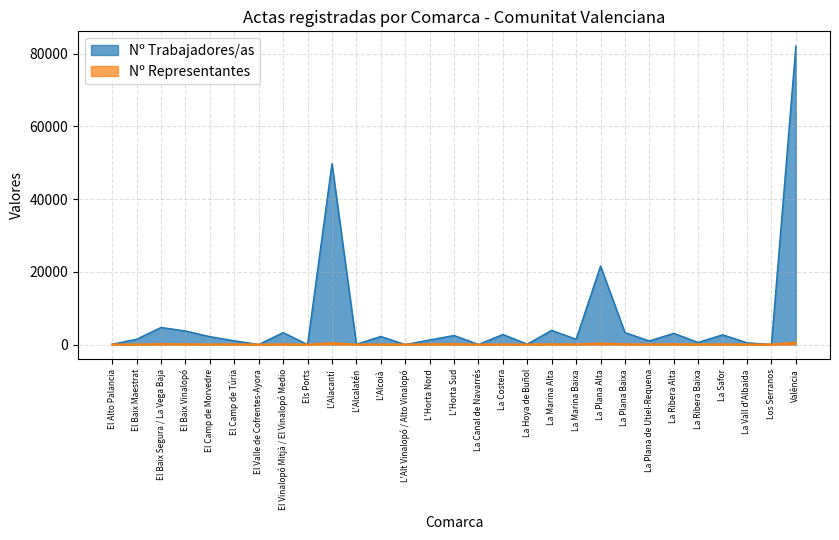

Reading right to left, transcribe all the data shown in this chart.

Nº Trabajadores/as: València=82059	Los Serranos=34	La Vall d'Albaida=489	La Safor=2688	La Ribera Baixa=587	La Ribera Alta=3084	La Plana de Utiel-Requena=1007	La Plana Baixa=3296	La Plana Alta=21614	La Marina Baixa=1466	La Marina Alta=3914	La Hoya de Buñol=123	La Costera=2783	La Canal de Navarrés=25	L'Horta Sud=2501	L'Horta Nord=1274	L'Alt Vinalopó / Alto Vinalopó=8	L'Alcoià=2229	L'Alcalatén=93	L'Alacantí=49776	Els Ports=6	El Vinalopó Mitjà / El Vinalopó Medio=3292	El Valle de Cofrentes-Ayora=28	El Camp de Túria=1037	El Camp de Morvedre=2177	El Baix Vinalopó=3734	El Baix Segura / La Vega Baja=4708	El Baix Maestrat=1468	El Alto Palancia=101
Nº Representantes: València=543	Los Serranos=2	La Vall d'Albaida=27	La Safor=71	La Ribera Baixa=30	La Ribera Alta=105	La Plana de Utiel-Requena=36	La Plana Baixa=91	La Plana Alta=279	La Marina Baixa=63	La Marina Alta=103	La Hoya de Buñol=9	La Costera=48	La Canal de Navarrés=3	L'Horta Sud=137	L'Horta Nord=86	L'Alt Vinalopó / Alto Vinalopó=4	L'Alcoià=45	L'Alcalatén=5	L'Alacantí=366	Els Ports=1	El Vinalopó Mitjà / El Vinalopó Medio=77	El Valle de Cofrentes-Ayora=2	El Camp de Túria=61	El Camp de Morvedre=45	El Baix Vinalopó=102	El Baix Segura / La Vega Baja=124	El Baix Maestrat=37	El Alto Palancia=7